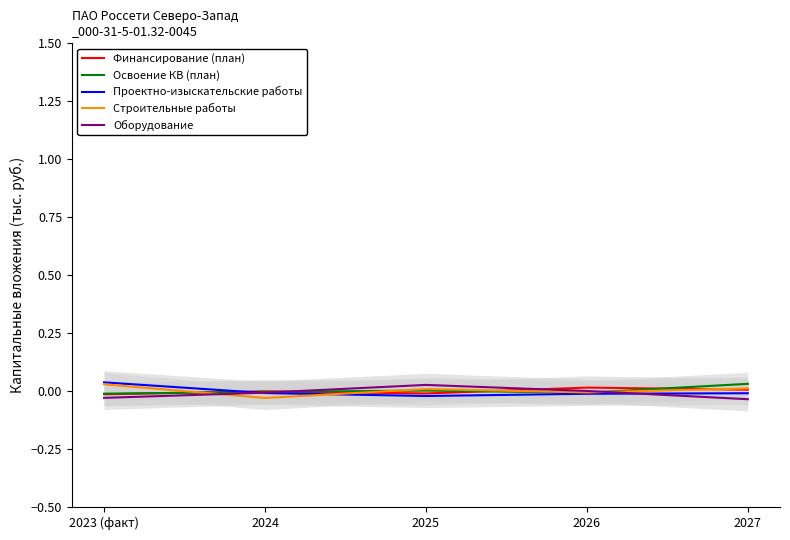

The value of Проектно-изыскательские работы at 2025 is -0.0. True or false?

False